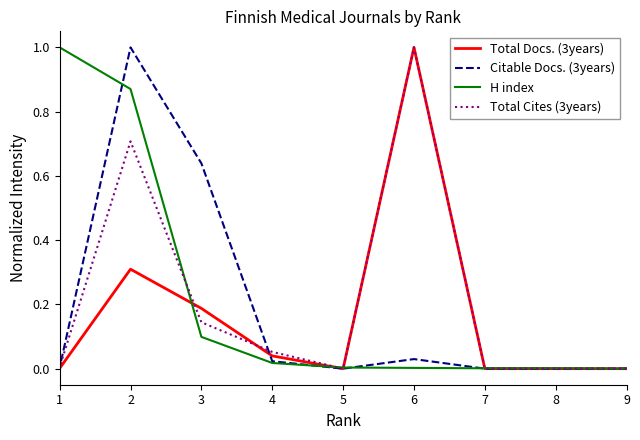

Between 8 and 4, which is larger?

4